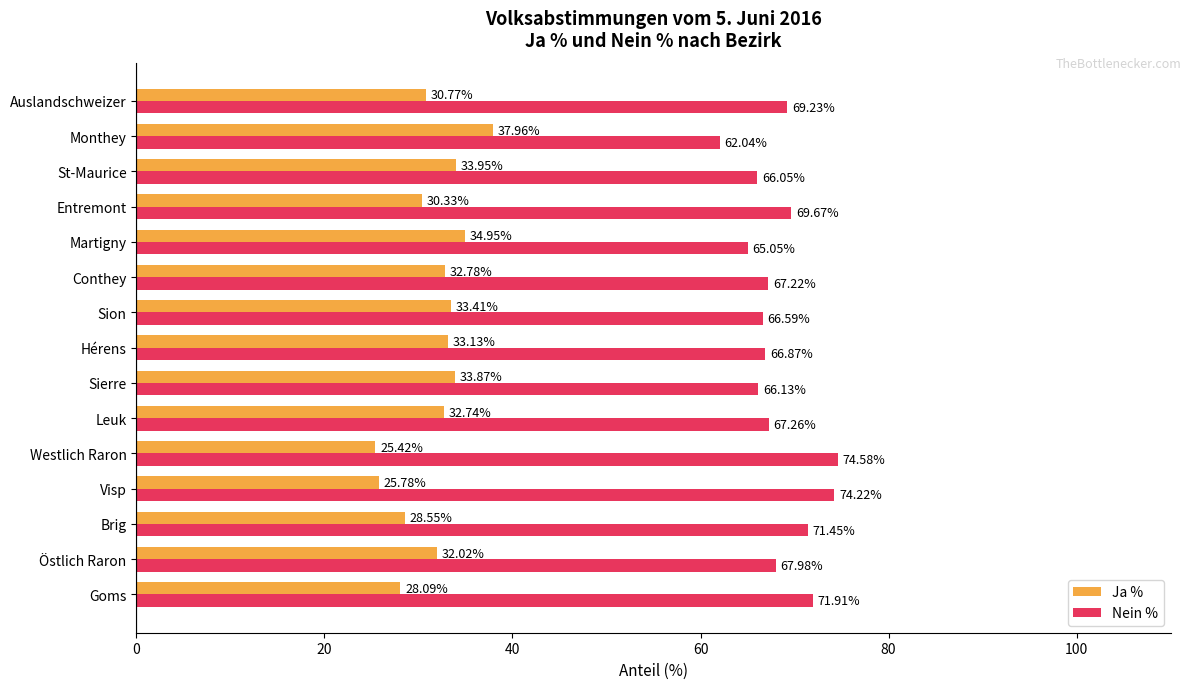

At how many categories does at least one series exceed 40?

15